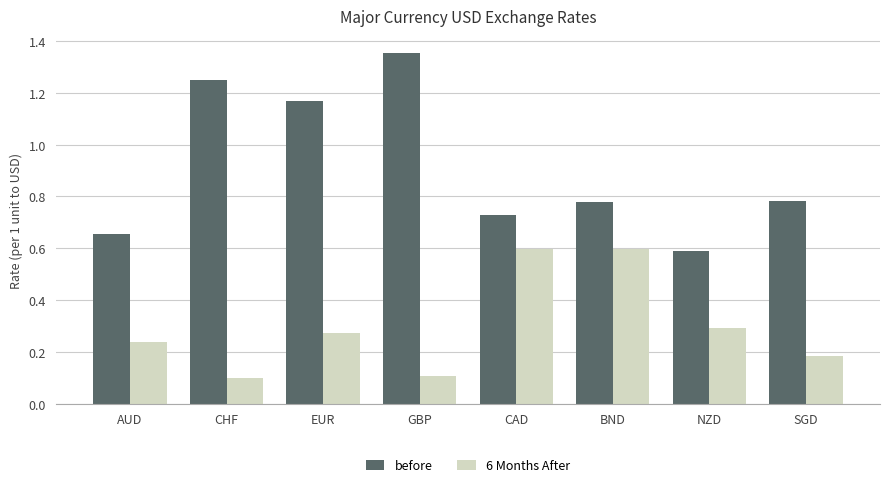

What is the minimum value for before?

0.6